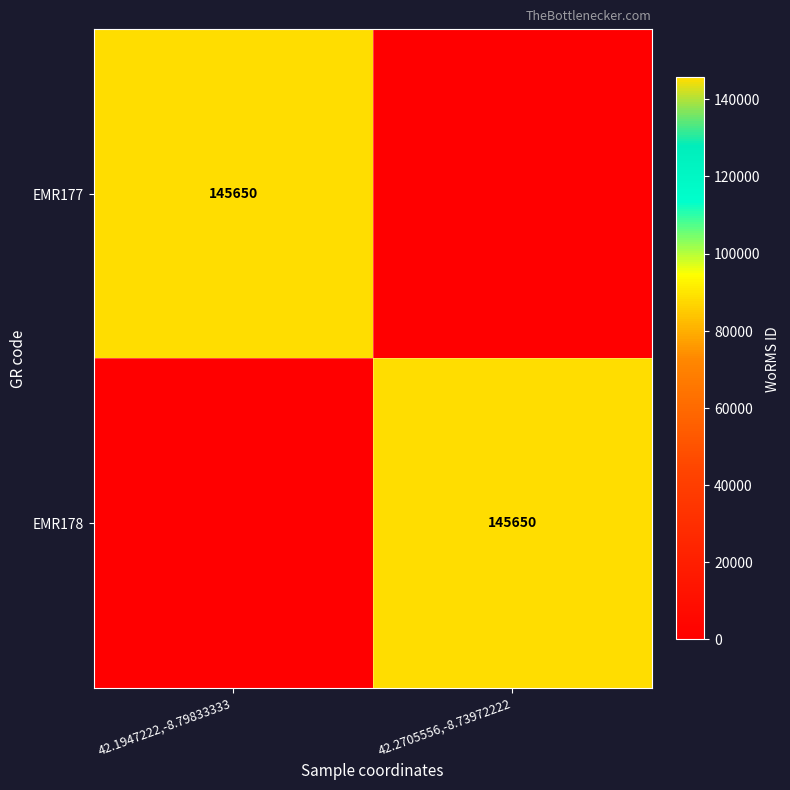

At how many categories does at least one series exceed 15343?

2